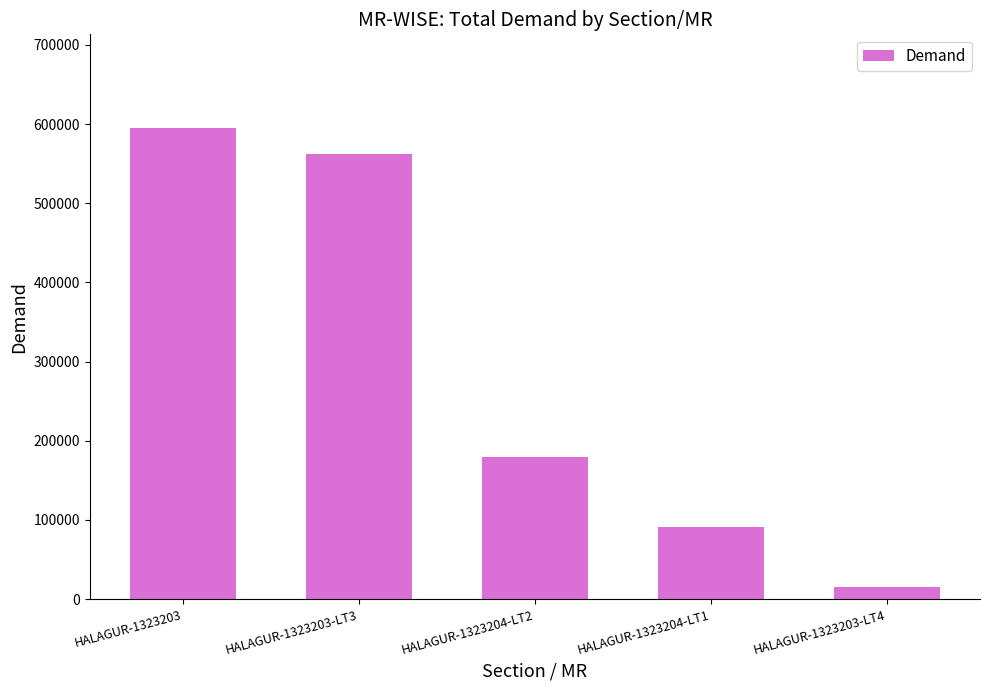

Are the bars grouped side by side (vs. stacked)?

No